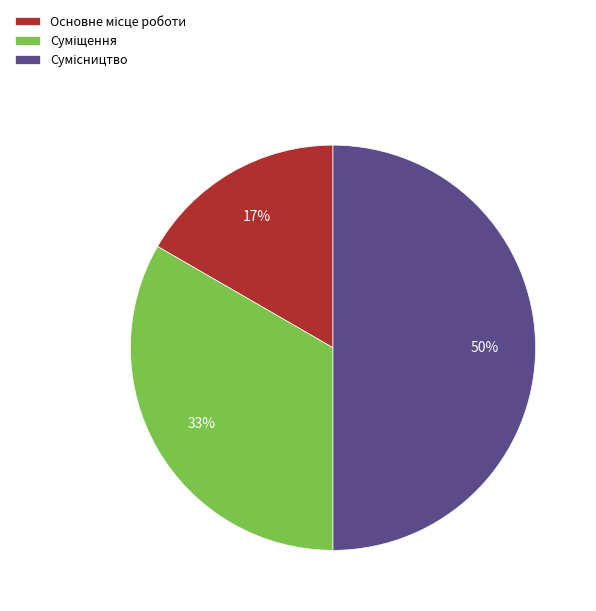

To the nearest percent, what is the difference between the largest and smallest slice percentages?

33%